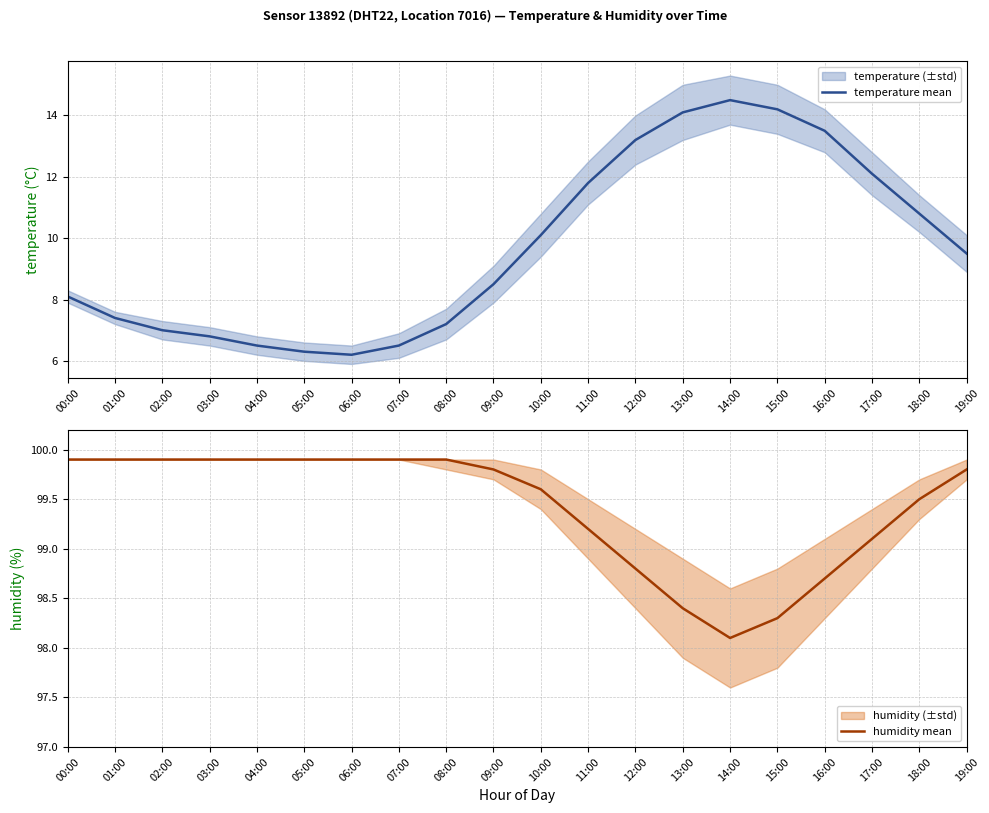

Where does the temperature mean series first go above 9?

10:00